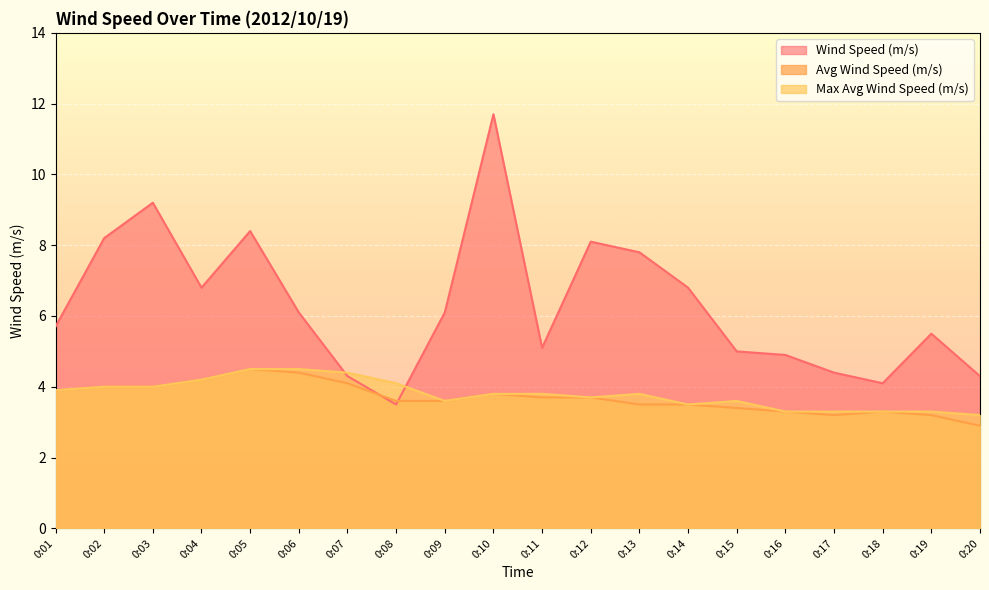

Which series changed the most between 0:06 and 0:20?

Wind Speed (m/s)